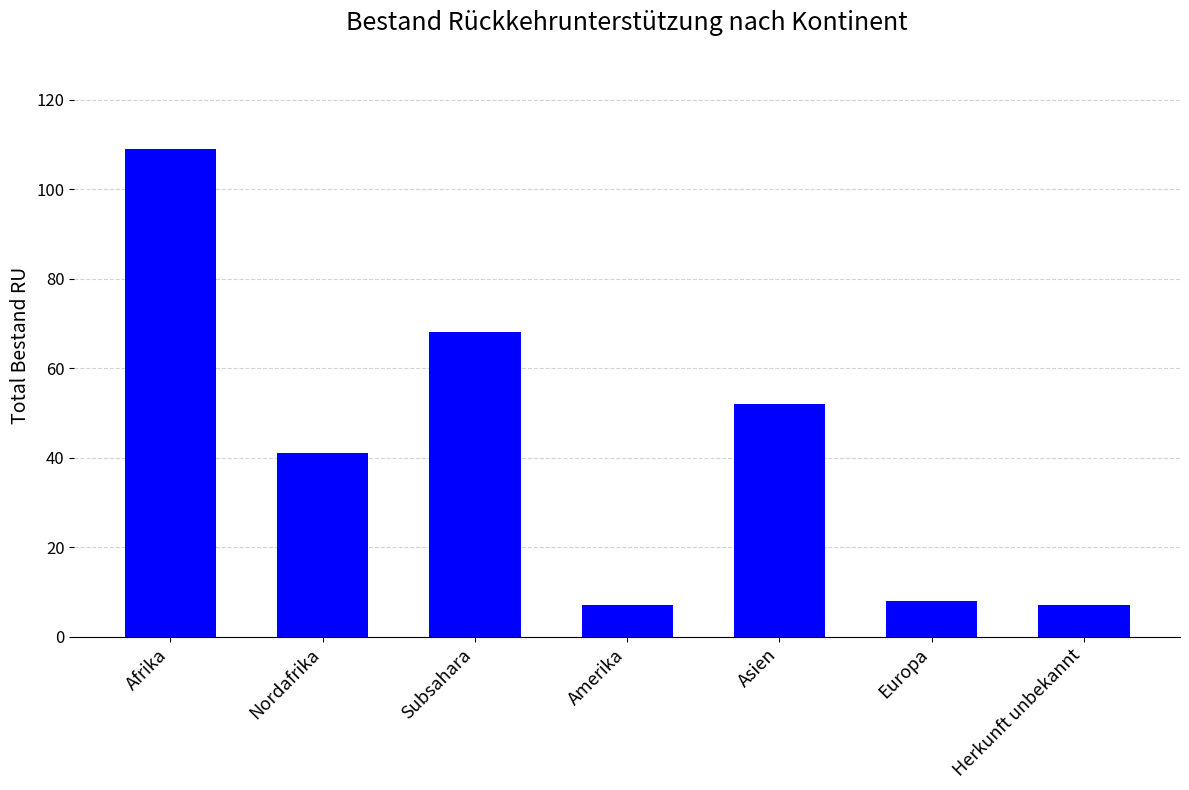

What is the difference between the values at Asien and Herkunft unbekannt?

45